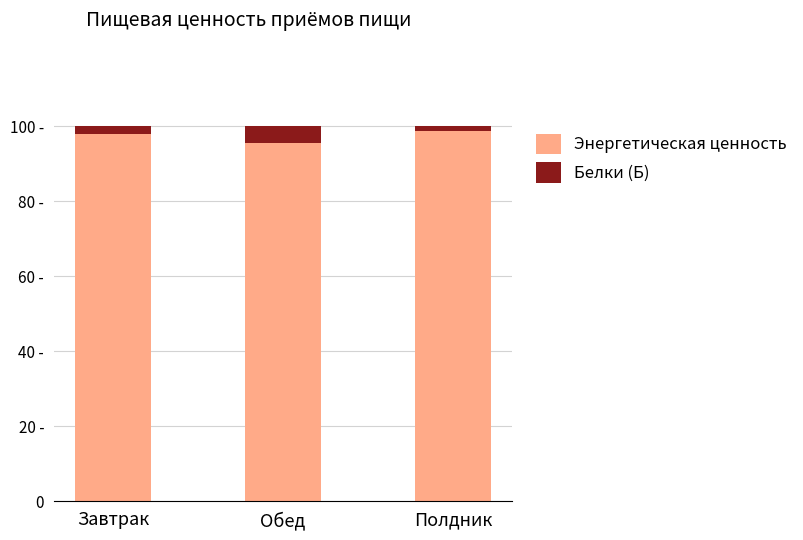

Which category has the lowest value in the Энергетическая ценность series?

Обед